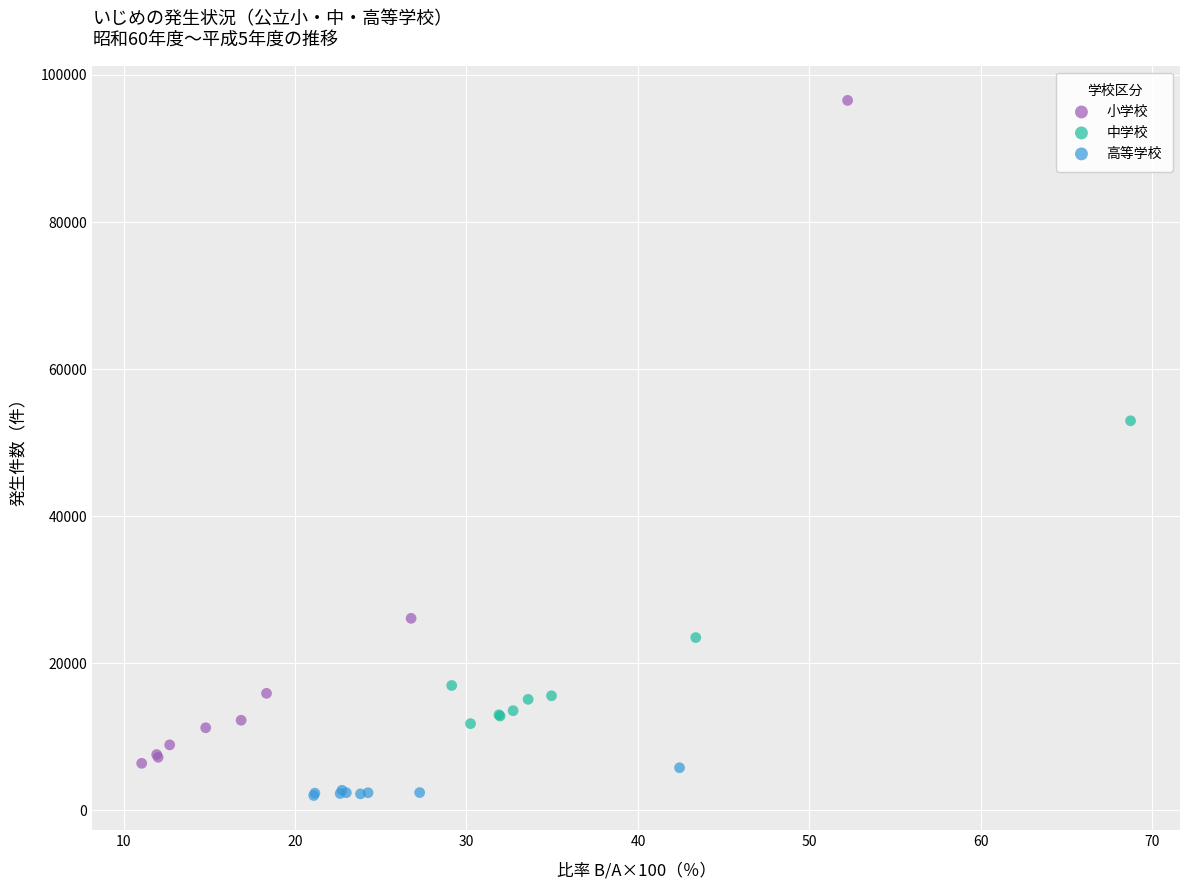

Which series has the largest Y range (max minus min)?

小学校